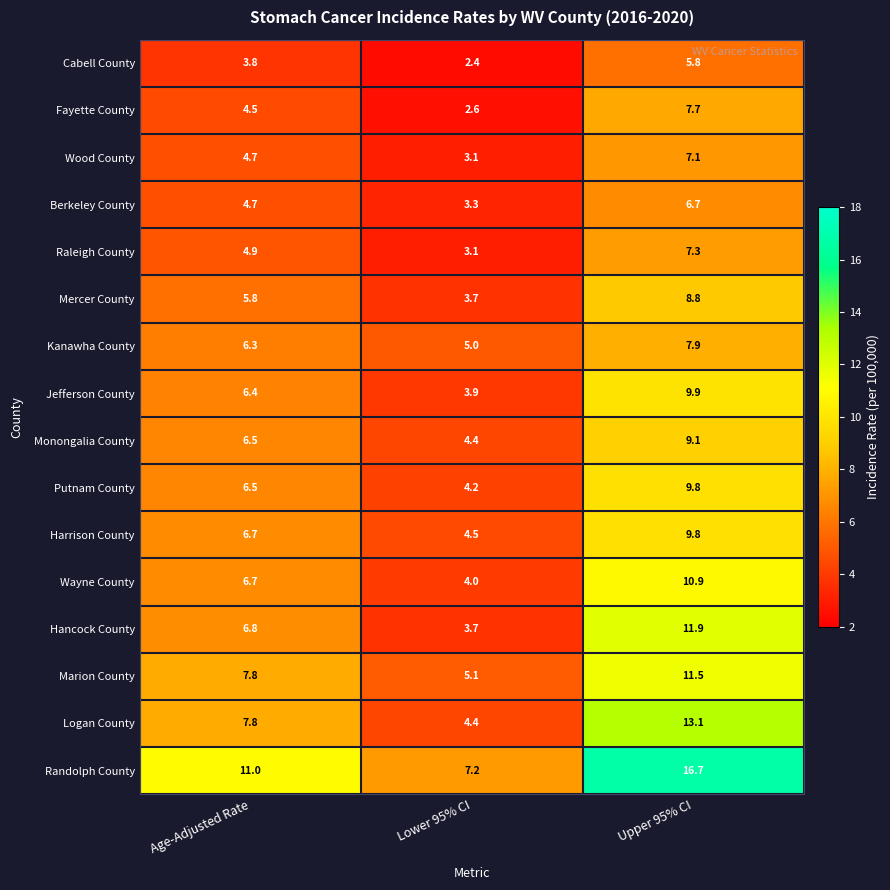

What is the difference between the second highest and minimum values in the Logan County series?

3.4